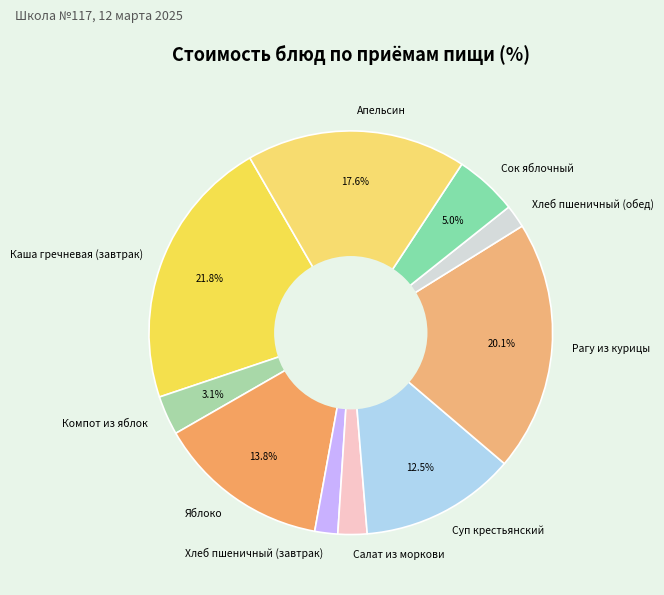

Which category has the biggest portion of the pie?

Каша гречневая (завтрак)